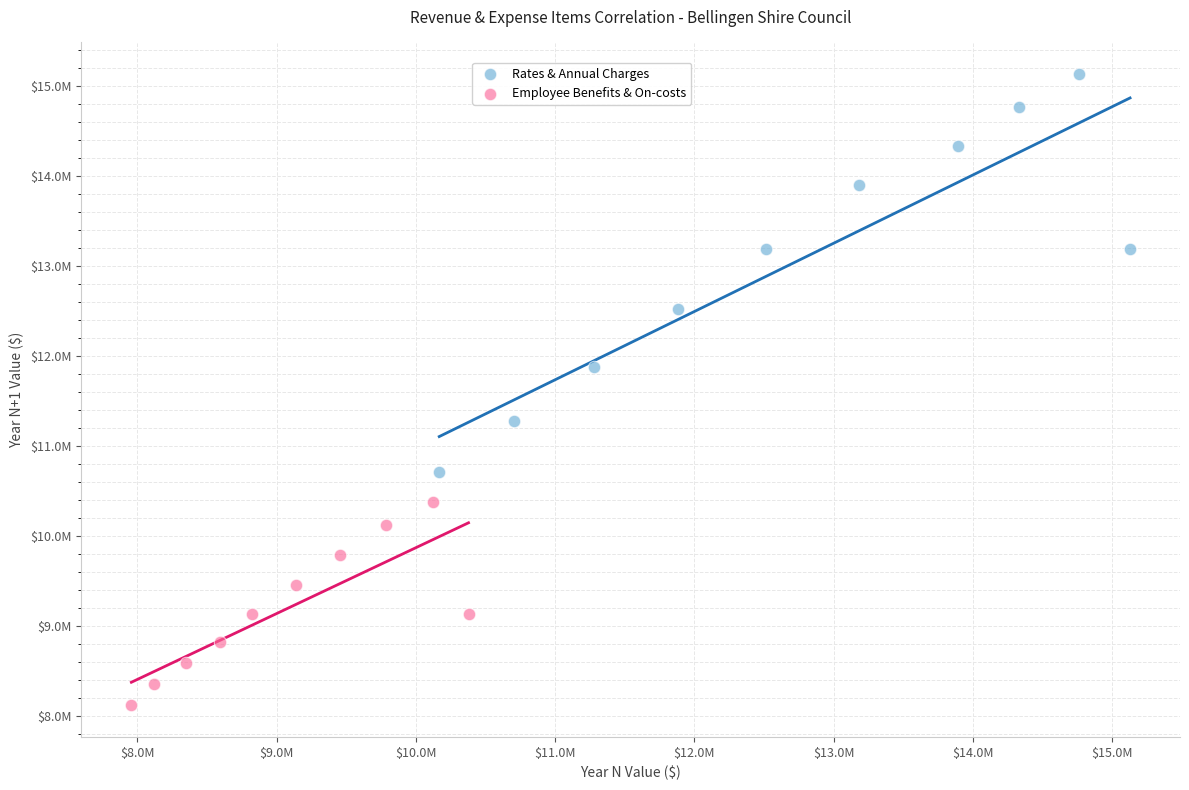

Which series has the widest spread of Y values?

Rates & Annual Charges